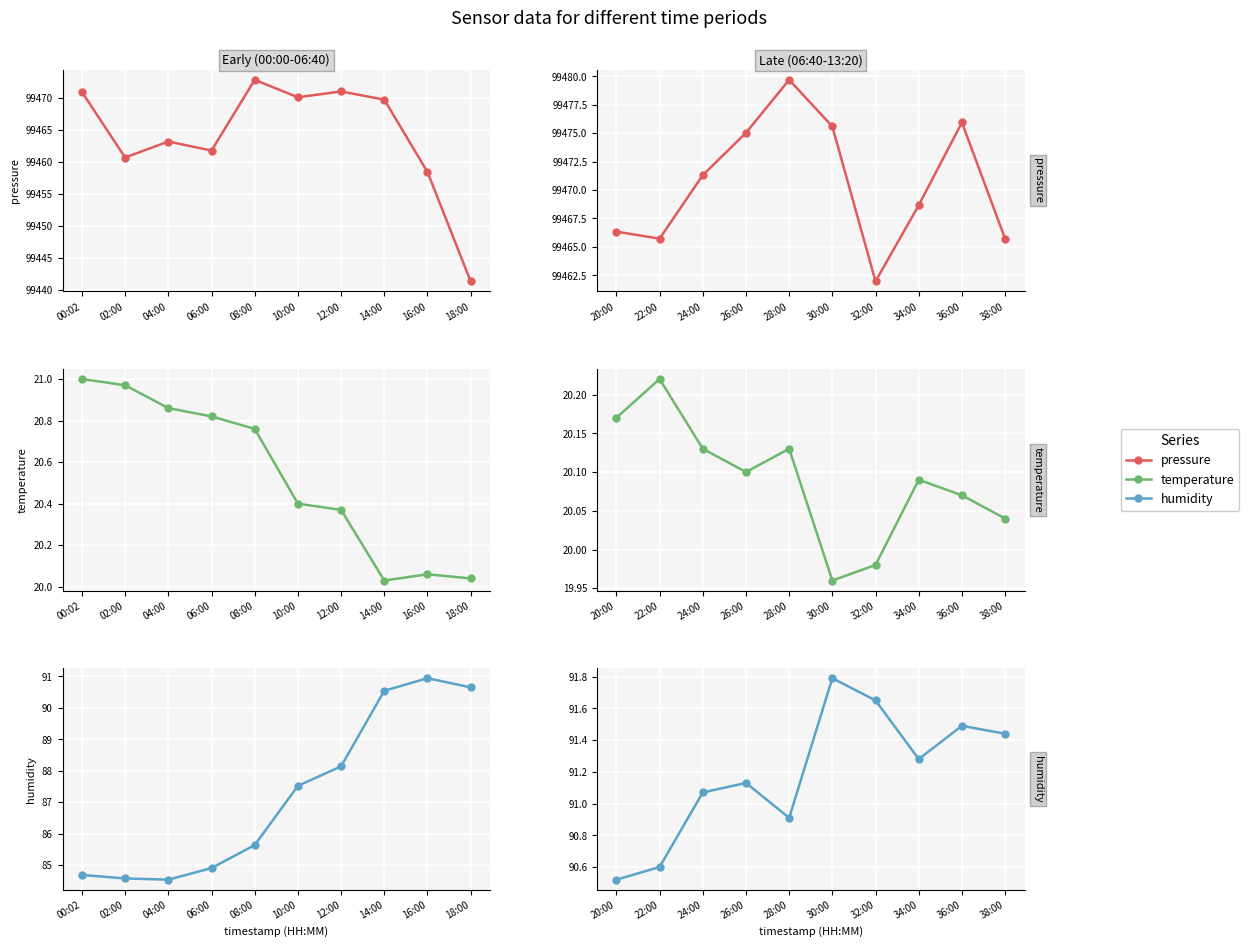

In temperature, how many points are lower than both neighbors (excluding endpoints)?

2